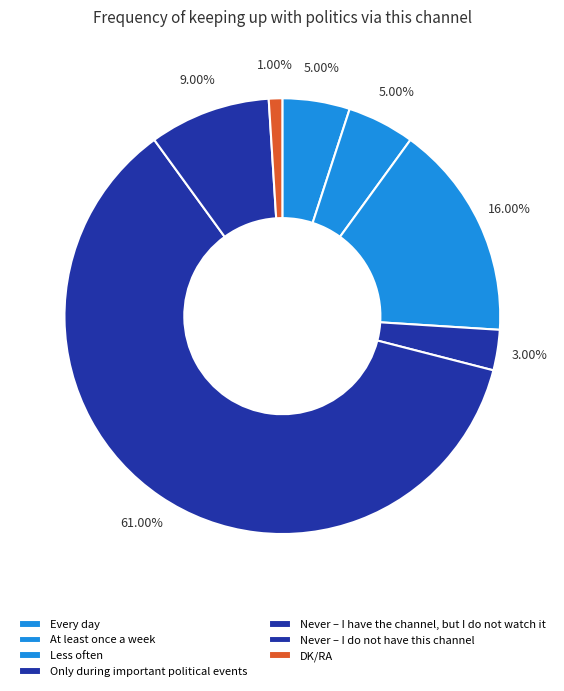

Which slice is the smallest?

DK/RA